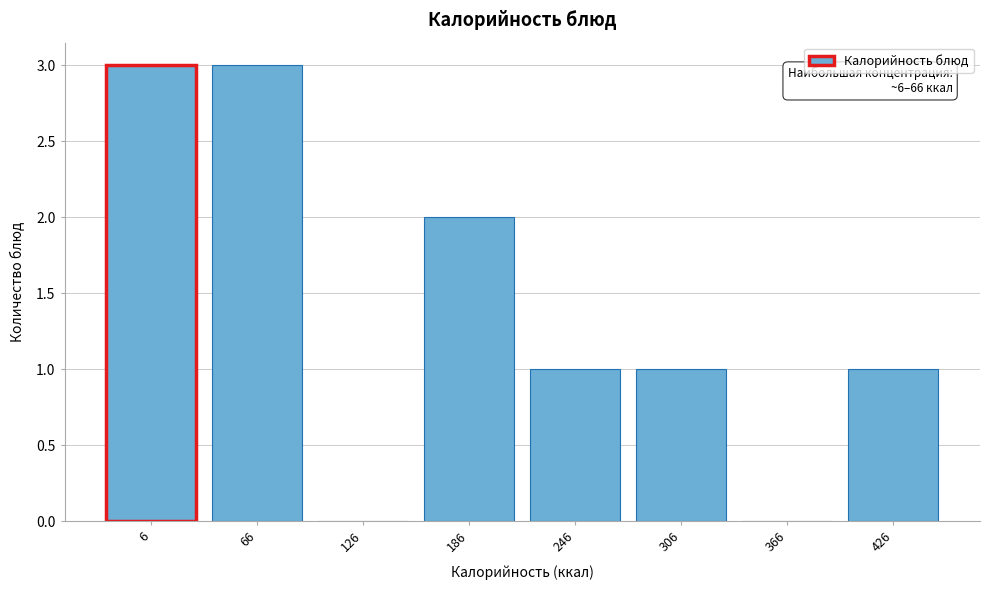

Reading left to right, list all the values displayed in this chart.

6=3	66=3	126=0	186=2	246=1	306=1	366=0	426=1